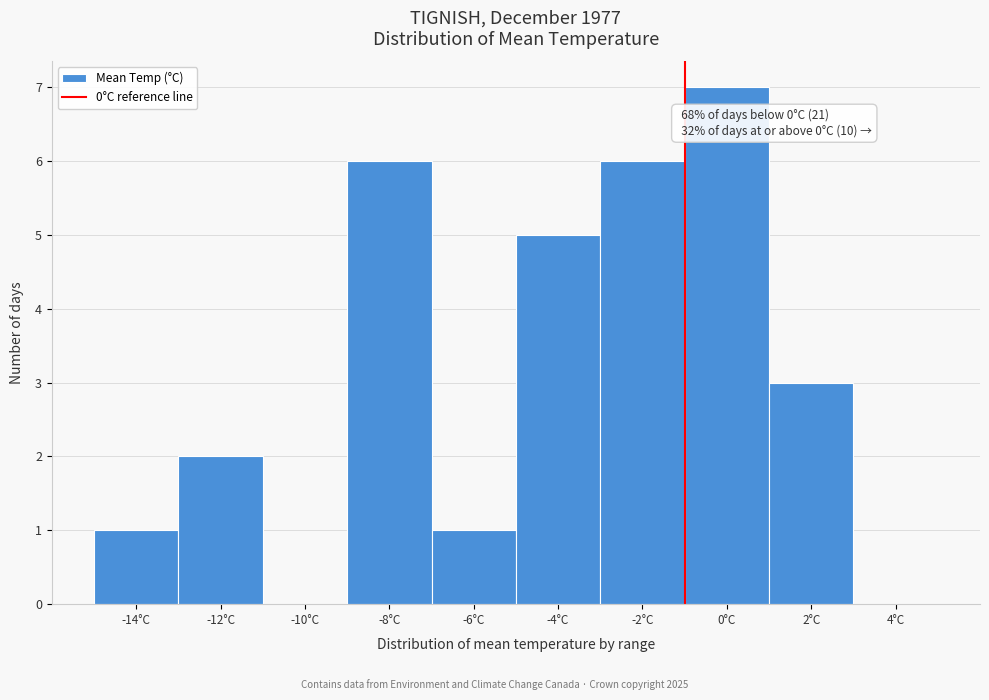

Reading right to left, extract all data points from this chart.

4°C=0	2°C=3	0°C=7	-2°C=6	-4°C=5	-6°C=1	-8°C=6	-10°C=0	-12°C=2	-14°C=1